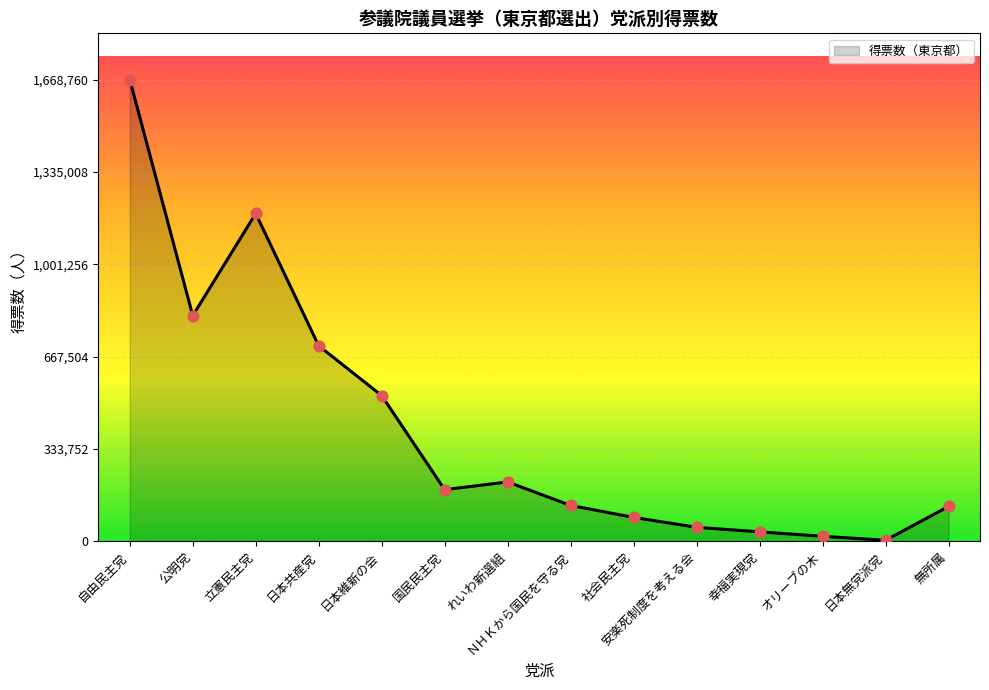

Between ＮＨＫから国民を守る党 and 社会民主党, which is larger?

ＮＨＫから国民を守る党